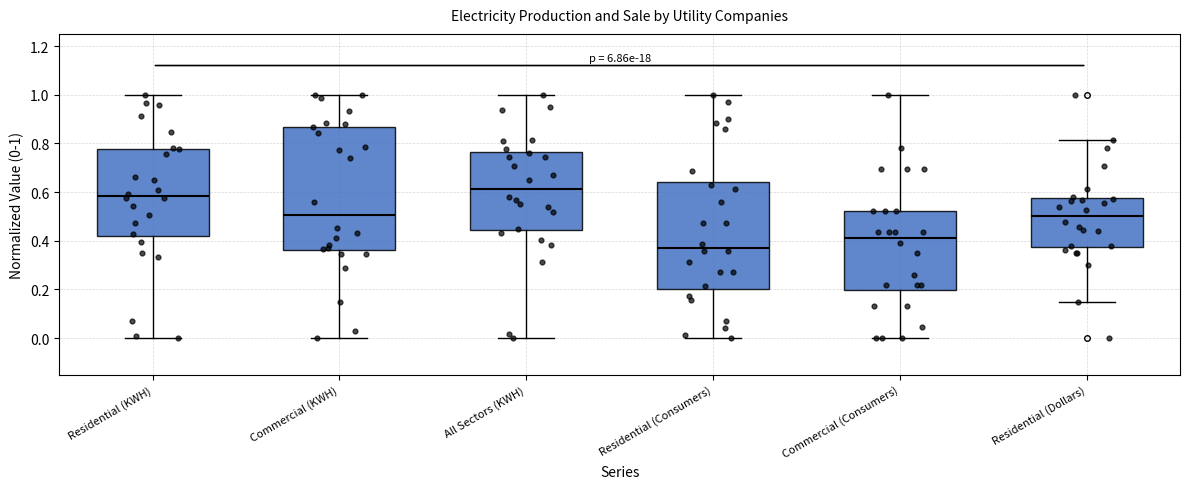

Where is the lower edge of the box for Residential (KWH) on the y-axis? The values are not printed on the chart, so give them approximately, as read against the axis.

0.42